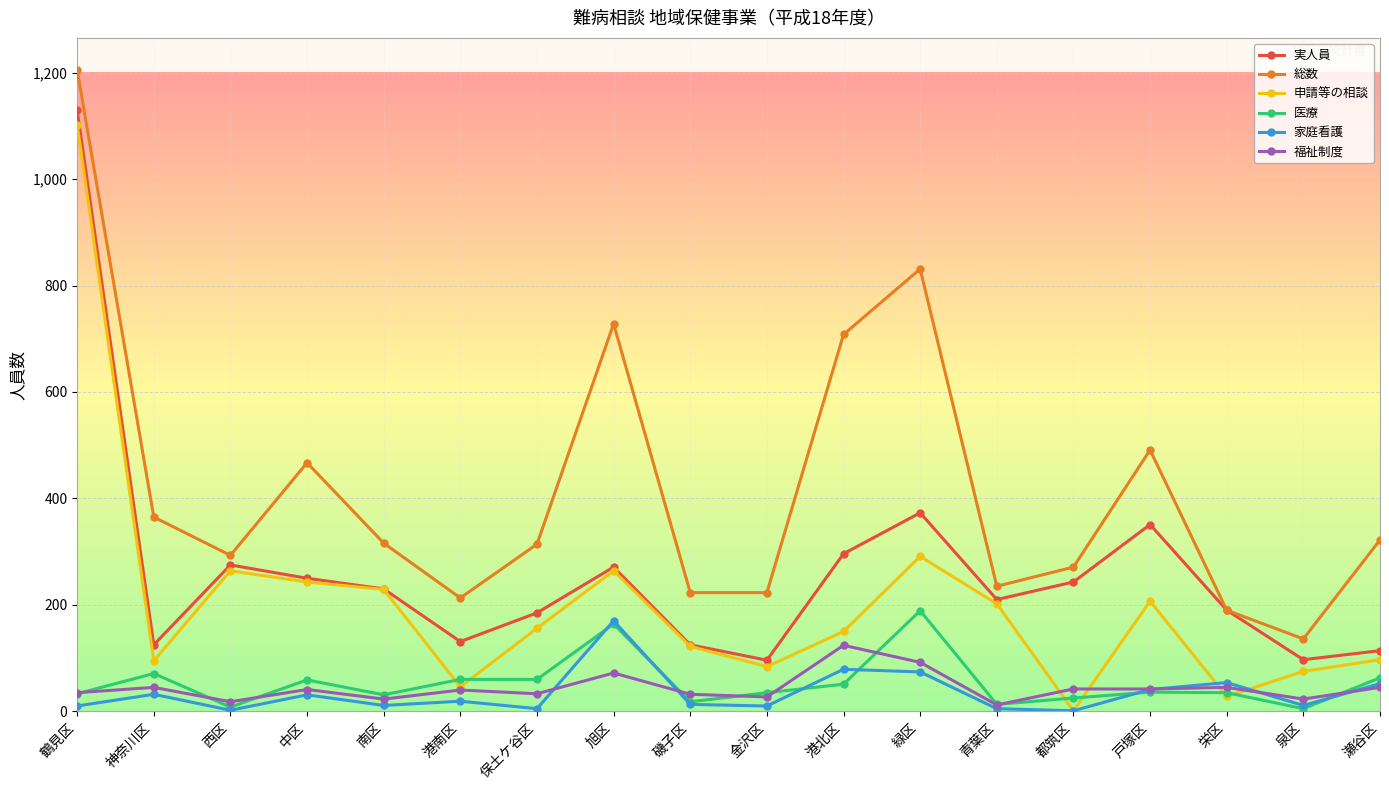

What is the label of the 17th point from the right?

神奈川区